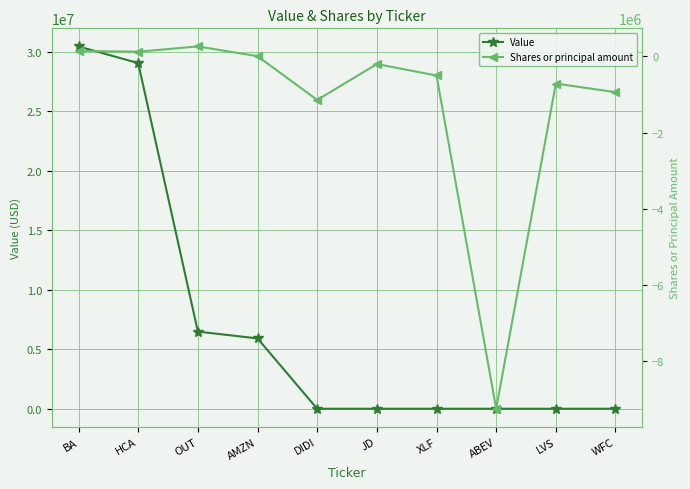

How many categories are shown in the chart?

10